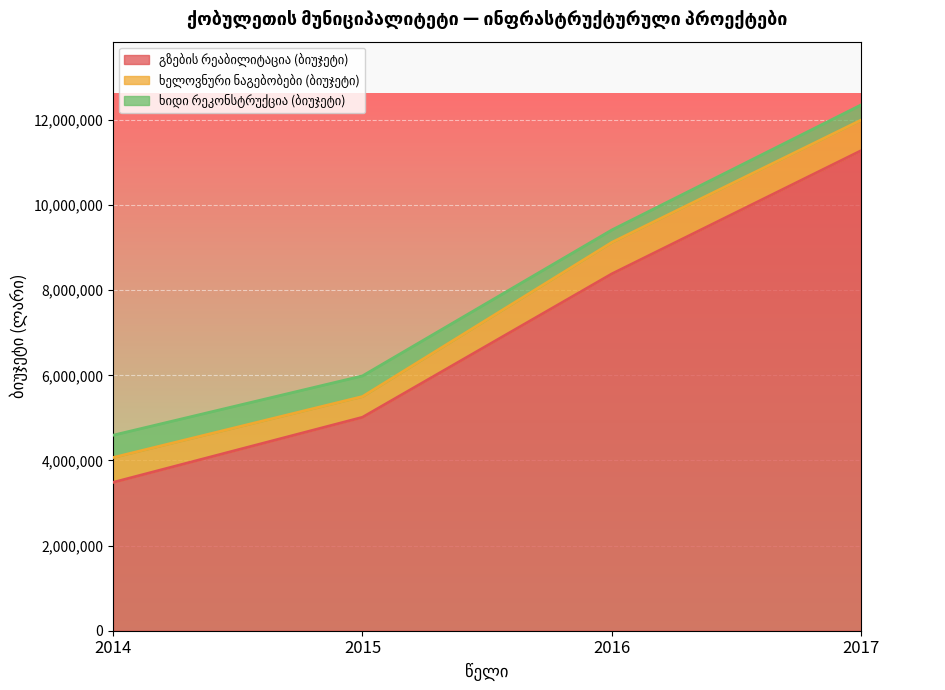

Which label corresponds to the smallest value in the chart?

2016